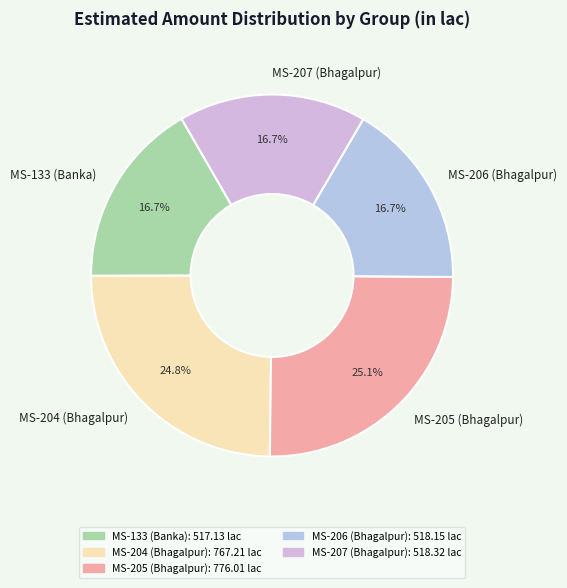

How many slices are in this pie chart?

5